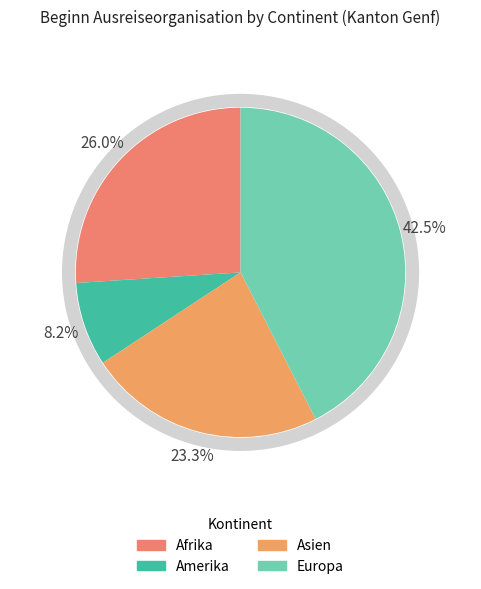

What is the largest slice in the pie chart?

Europa